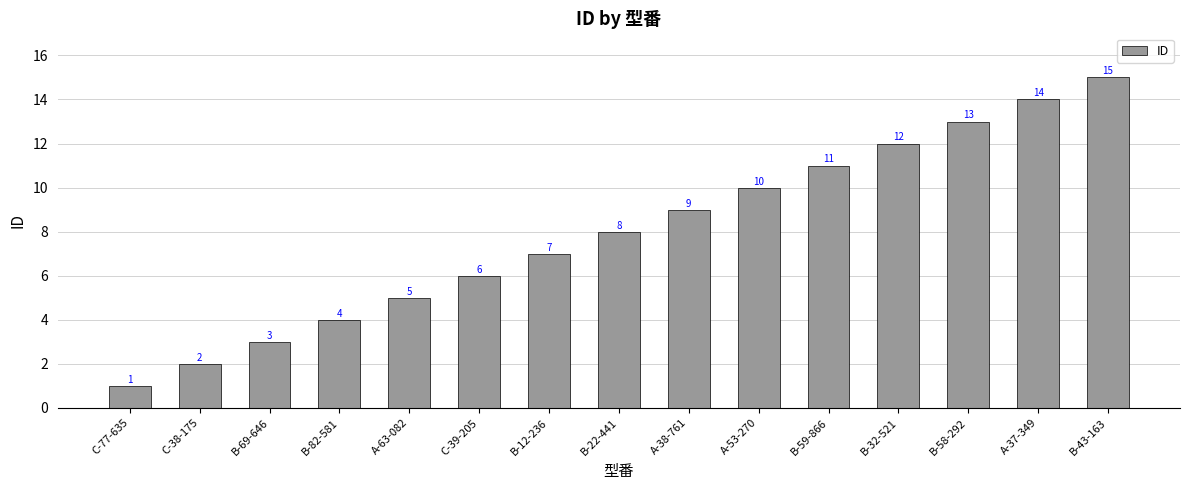

Which category has the highest value across all series?

B-43-163